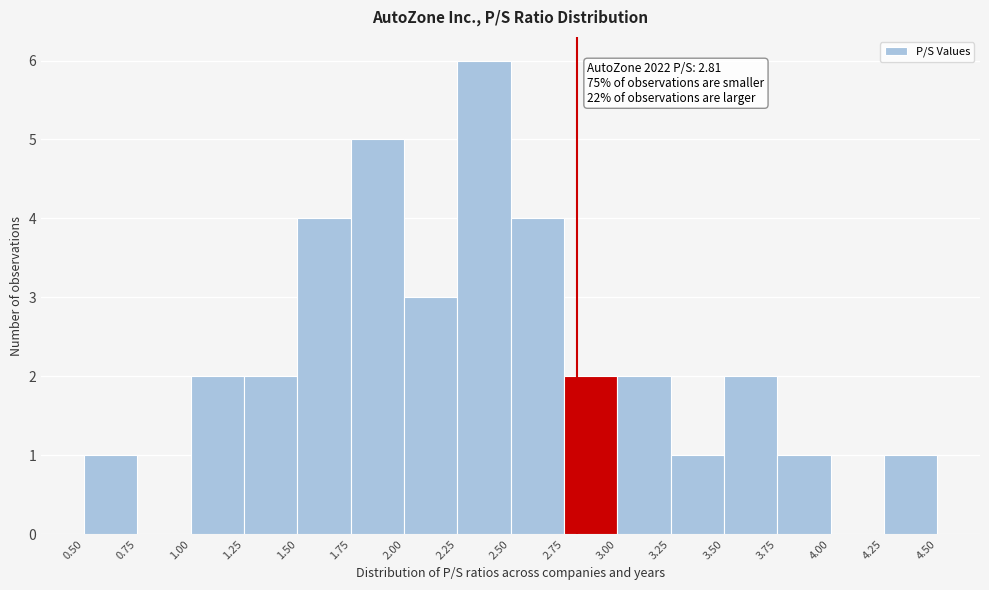

Over which range of the x-axis is the bar tallest?

2.25 to 2.50